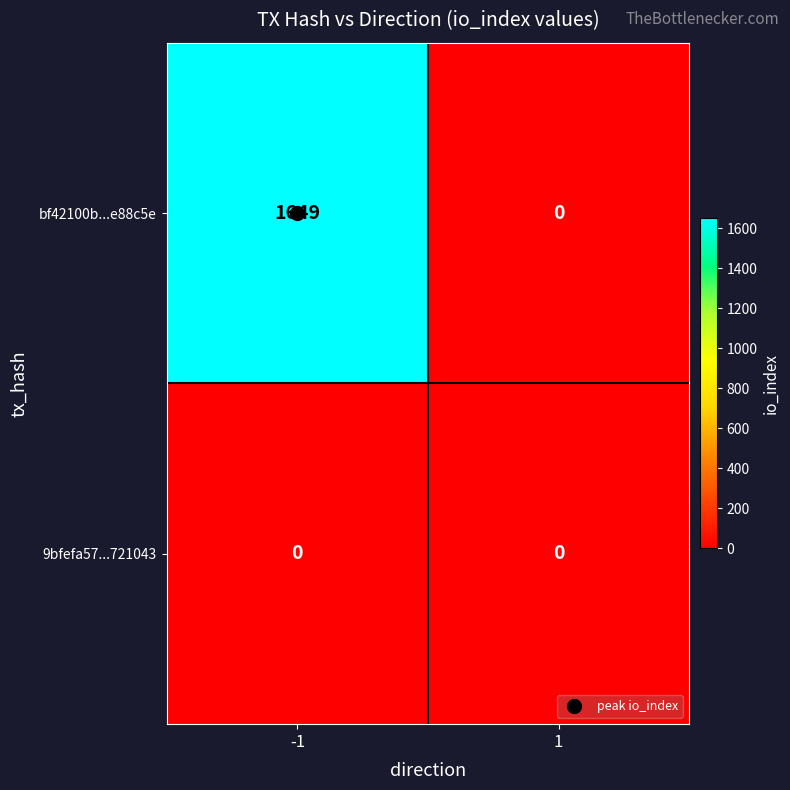

Which series changed the most between -1 and 1?

bf42100b...e88c5e